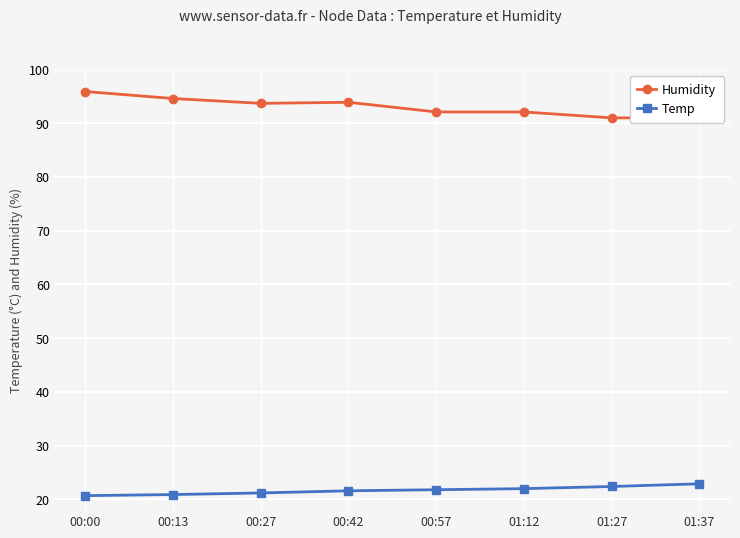

What is the difference between the second highest and minimum values in the Humidity series?

3.6